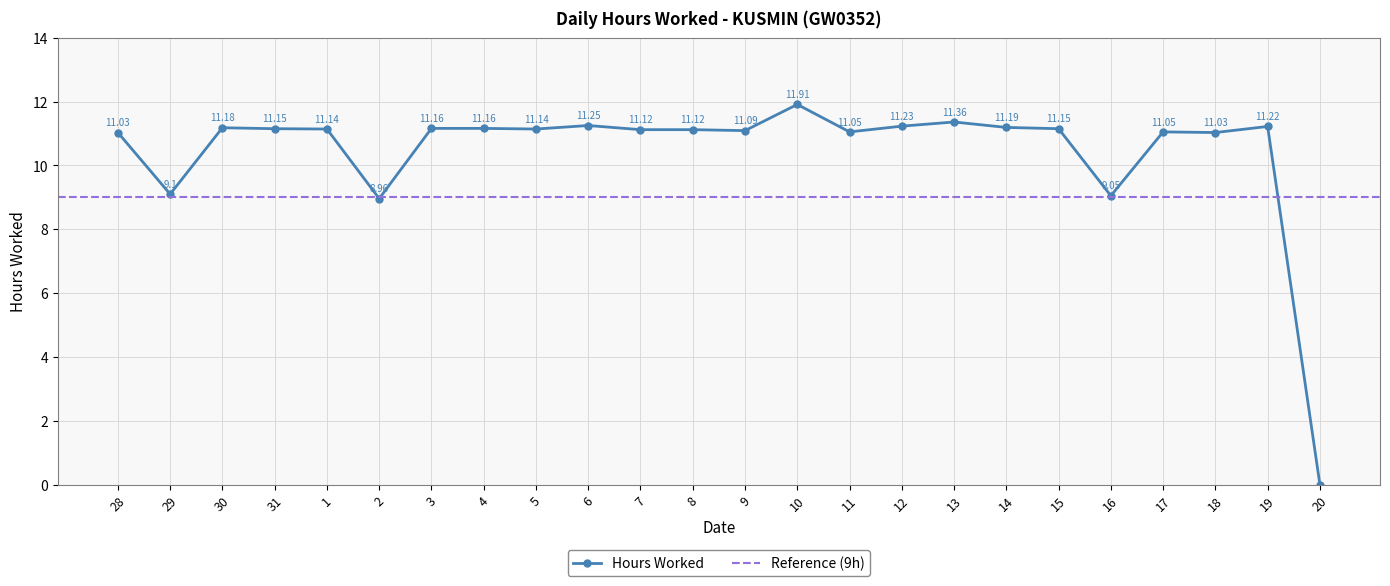

What position from the right is 13?

8